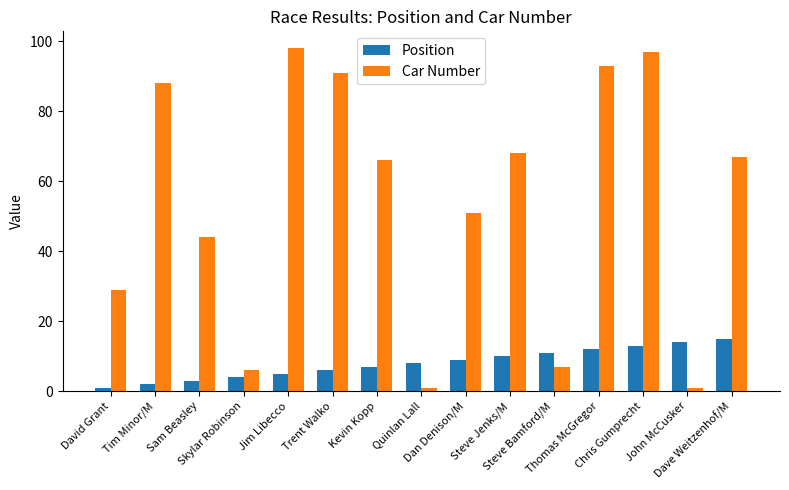

What is the value of the Car Number bar at the 2nd from the left?

88